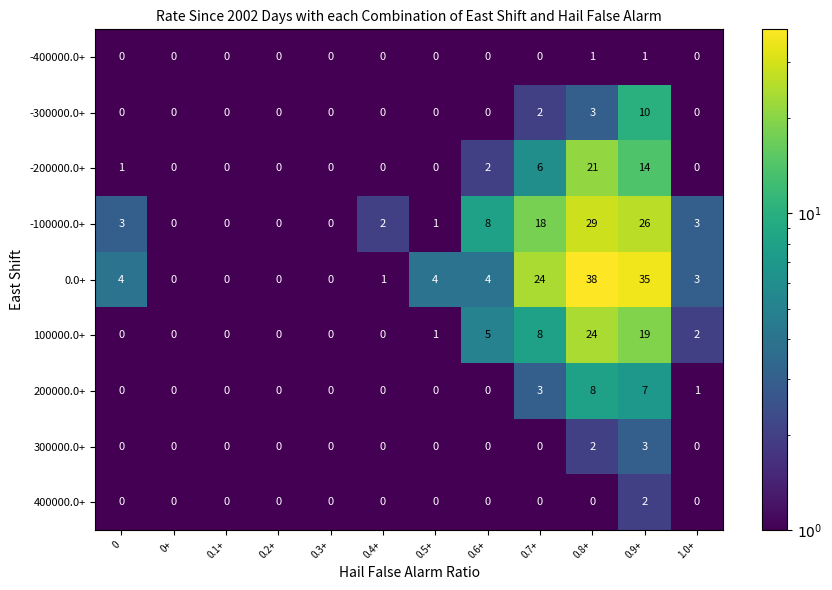

Which series has the largest range (max minus min)?

0.0+